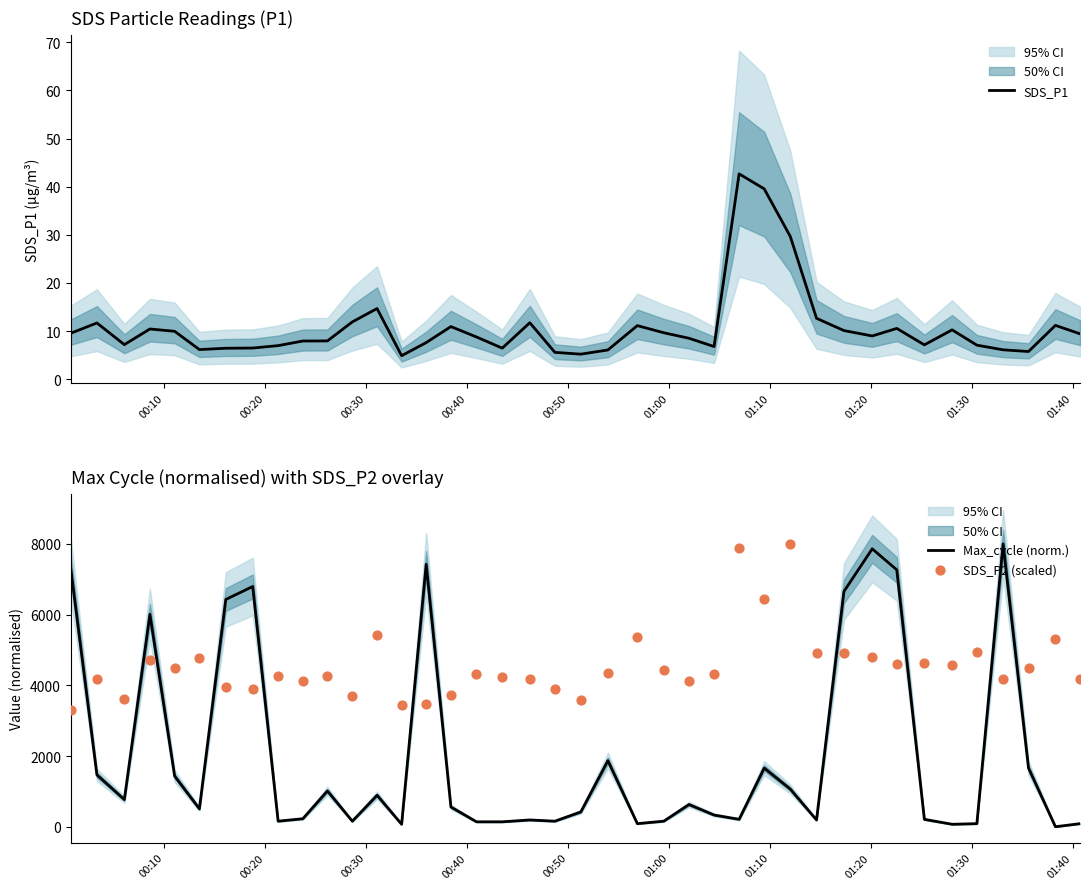

Which series has the largest total across all categories?

SDS_P2 (scaled)